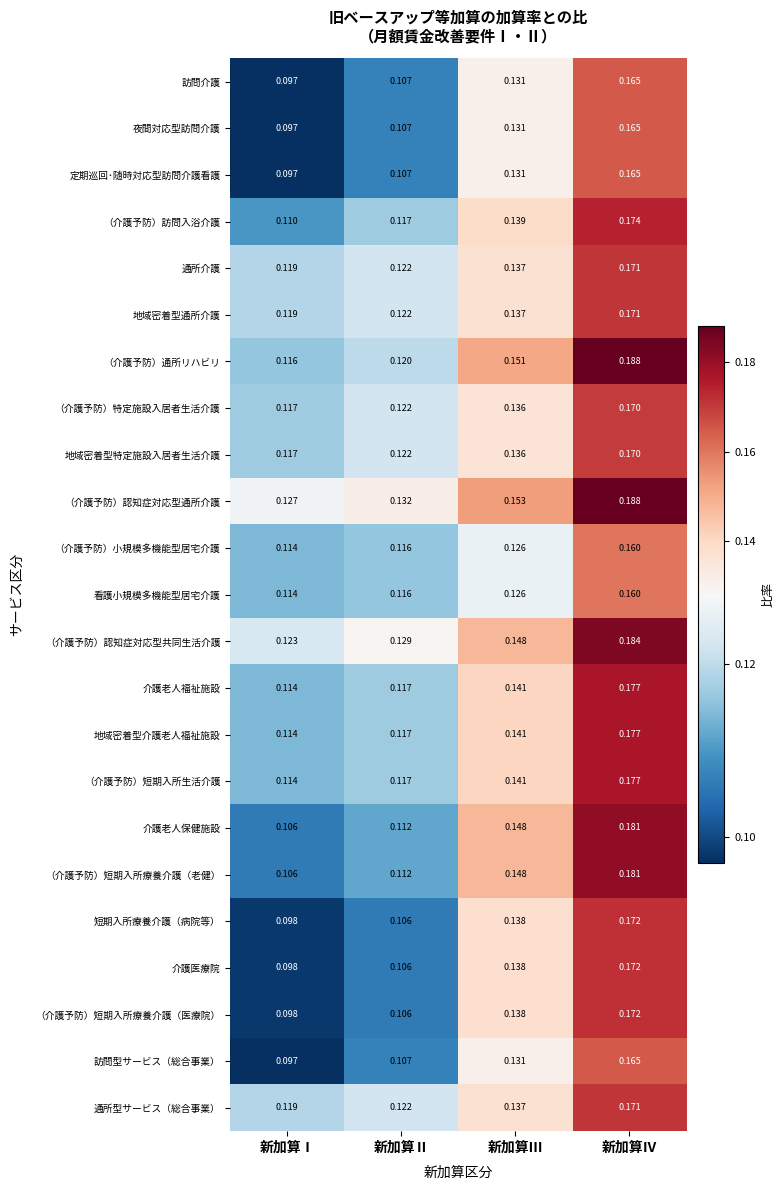

How many distinct data groups are displayed?

23